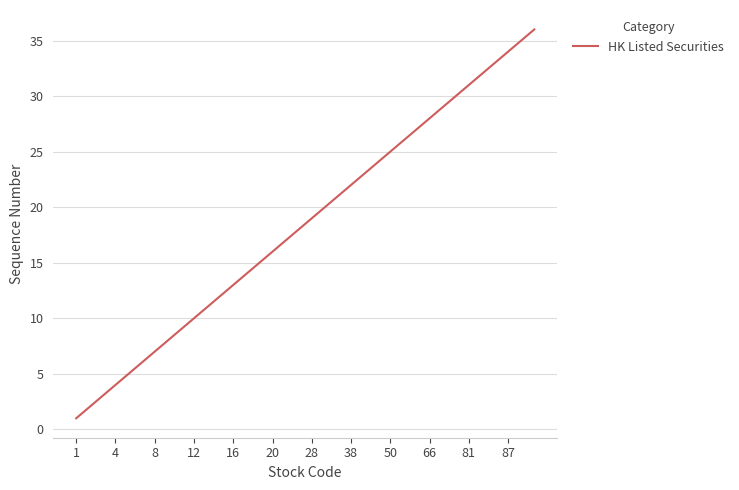

Does the chart have visible grid lines?

Yes